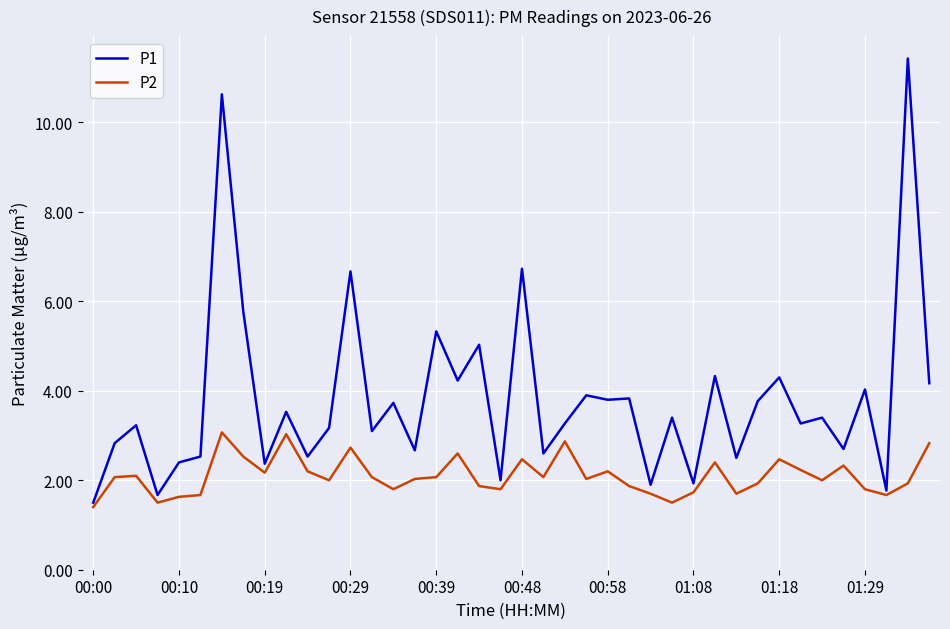

List the series in order of their overall mean, highest first.

P1, P2